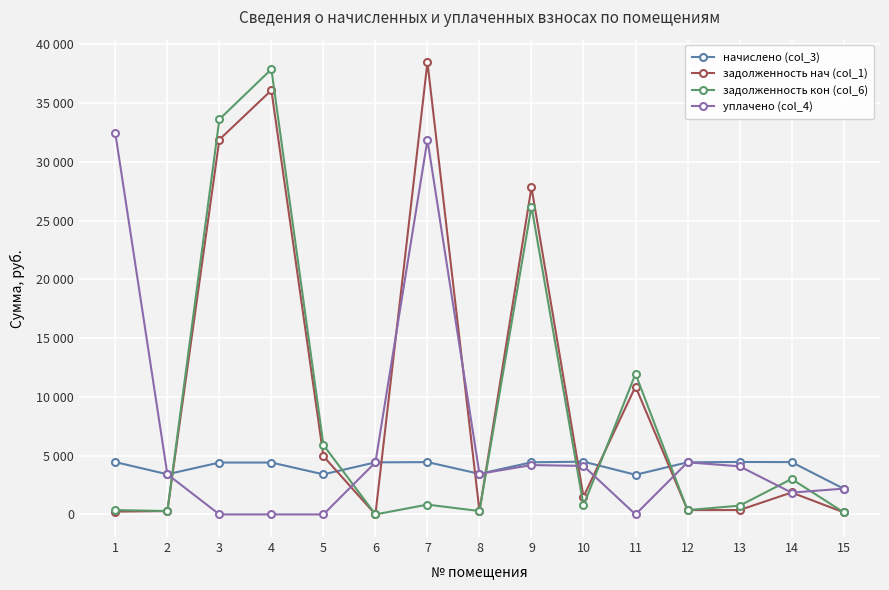

What are all the series names shown in the legend?

начислено (col_3), задолженность нач (col_1), задолженность кон (col_6), уплачено (col_4)